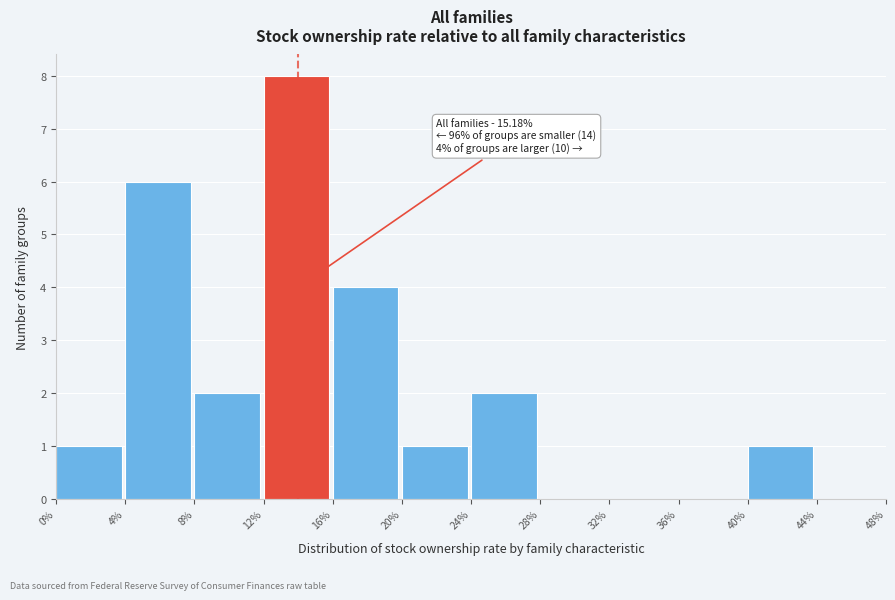

Reading right to left, transcribe all the data shown in this chart.

44%=0	40%=1	36%=0	32%=0	28%=0	24%=2	20%=1	16%=4	12%=8	8%=2	4%=6	0%=1